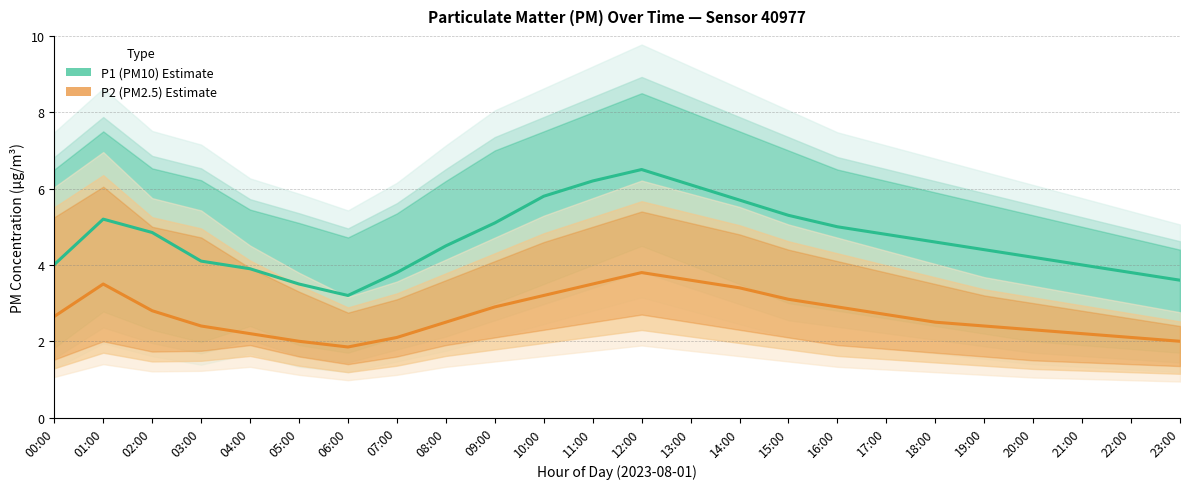

What are all the series names shown in the legend?

P1 (PM10) Estimate, P2 (PM2.5) Estimate